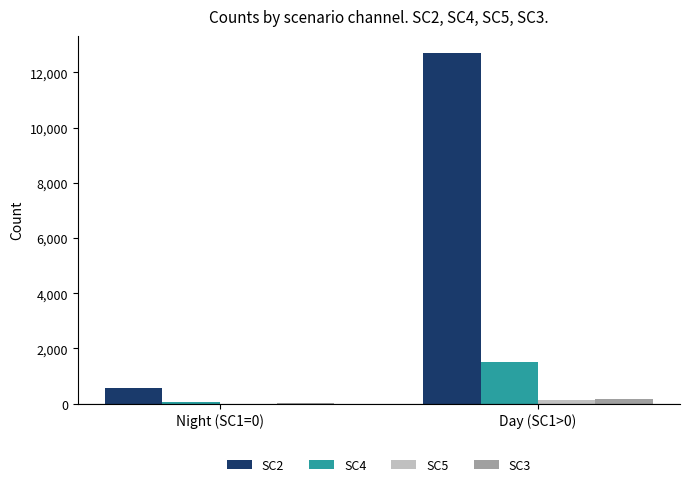

True or false: SC4 has a value of 76 at Night (SC1=0).

True